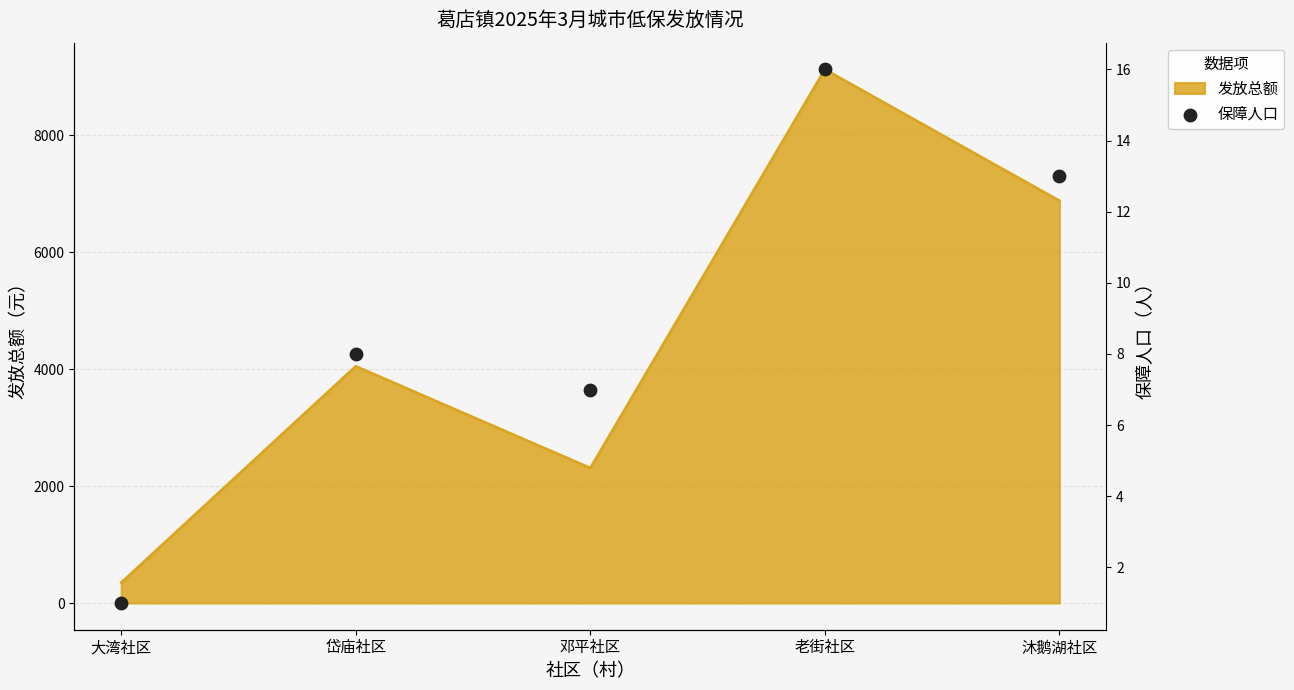

Approximately how many times larger is the value at 大湾社区 compared to 岱庙社区?

0.1